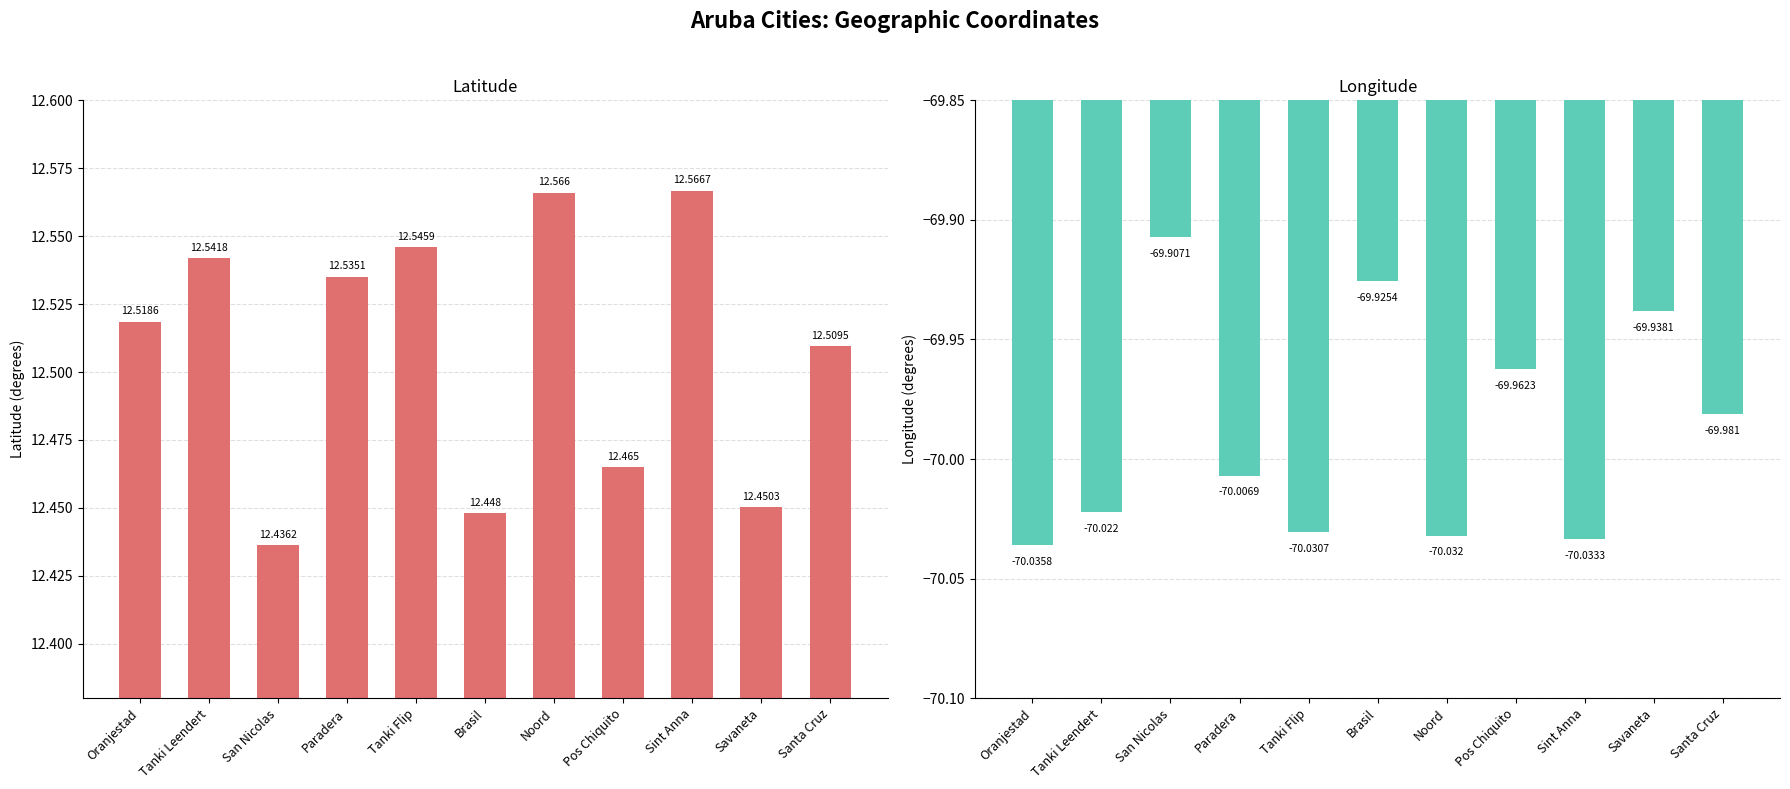

What is the value of the lat bar at the 11th from the left?

12.5